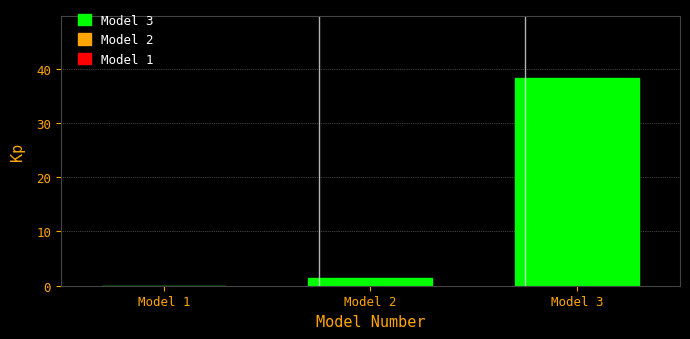

Reading left to right, transcribe all the data shown in this chart.

Model 1=0.0	Model 2=1.4	Model 3=38.2